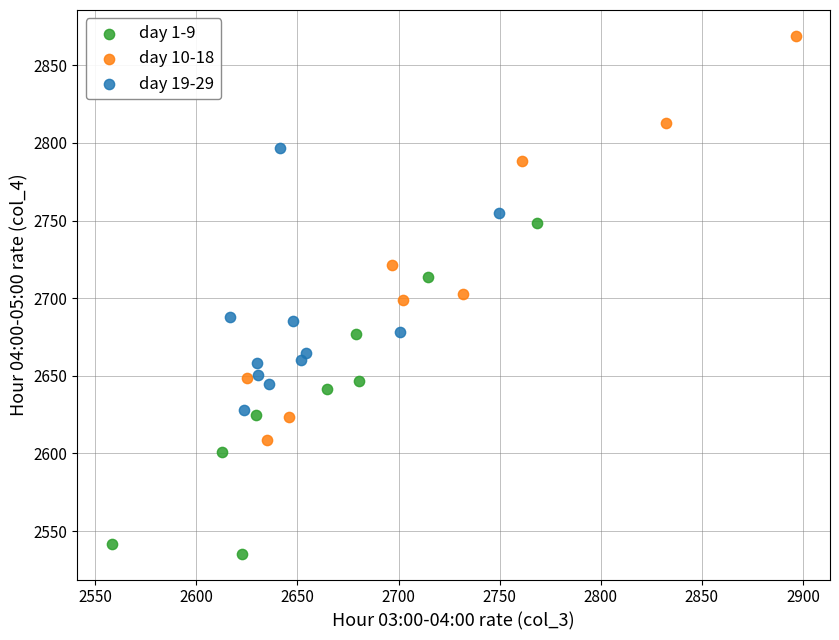

Which series contains the lowest Y value?

day 1-9